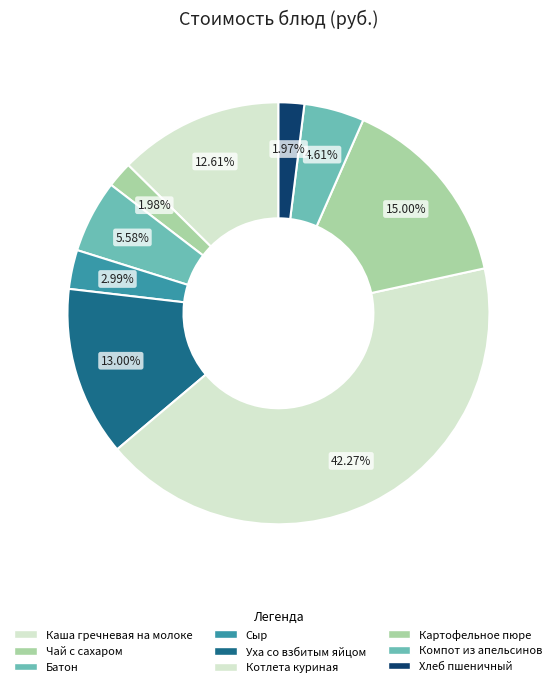

To the nearest percent, what percentage of the pie is Чай с сахаром?

2%